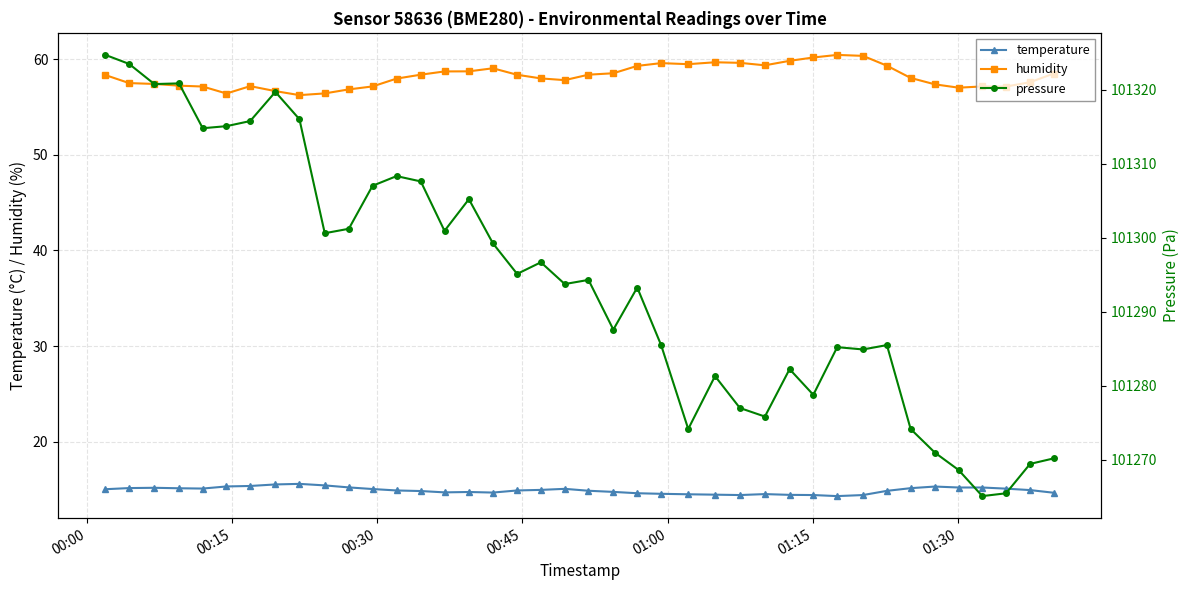

True or false: humidity and temperature intersect in this chart.

False